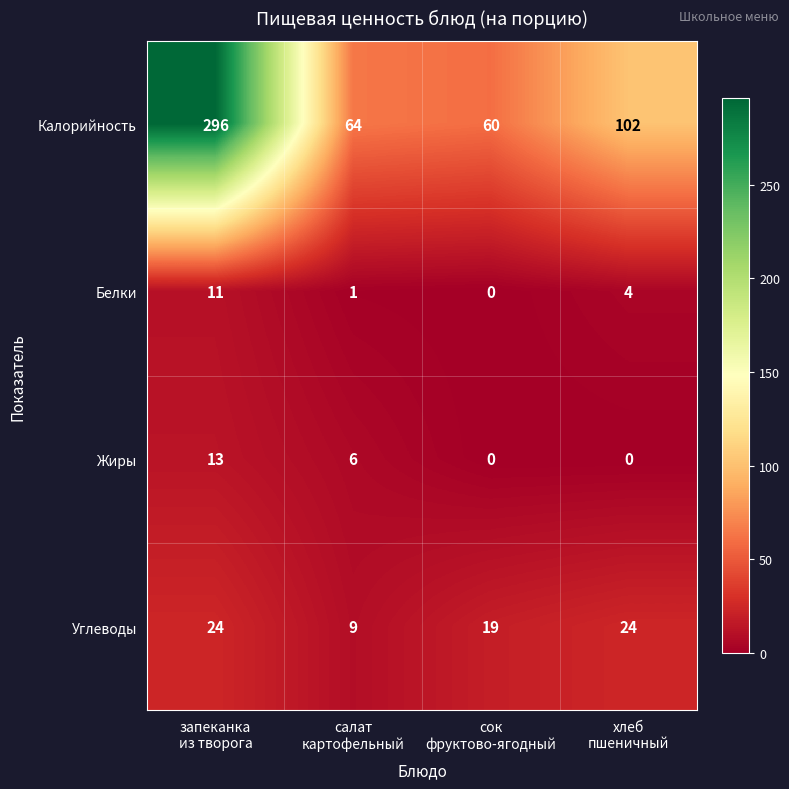

What is the greatest value displayed?

296